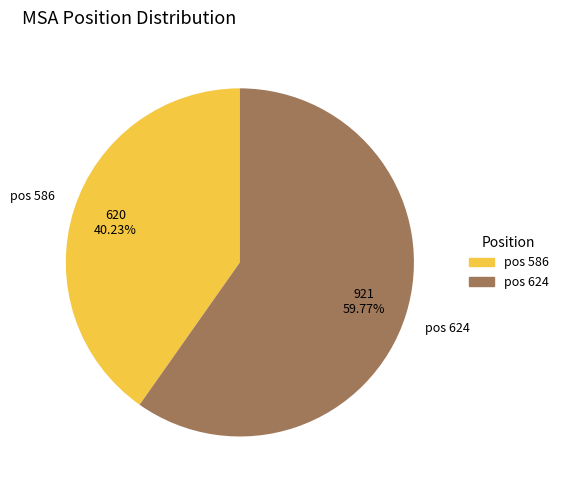

Is there any slice that represents more than half of the pie?

Yes